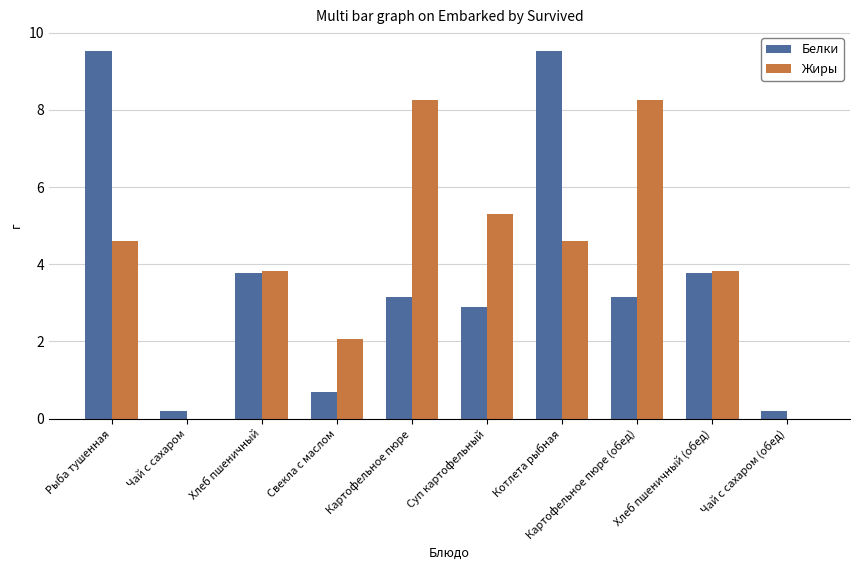

Is it true that Жиры equals 8.2 at Картофельное пюре?

True